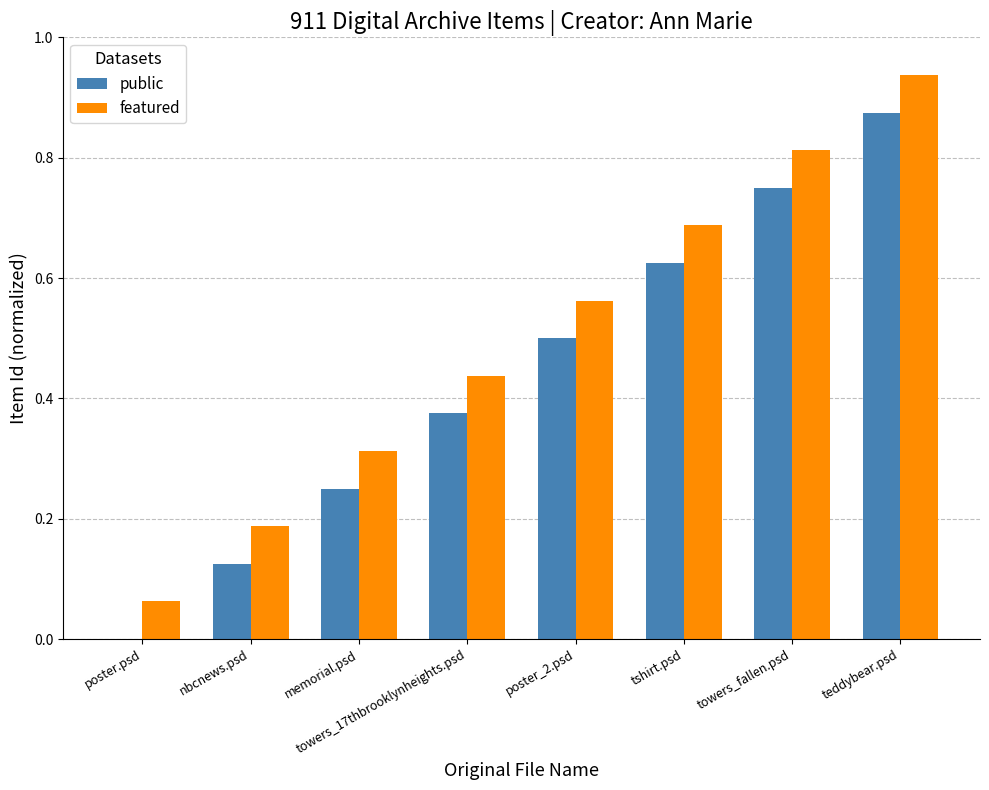

Which category has the highest value in the featured series?

teddybear.psd